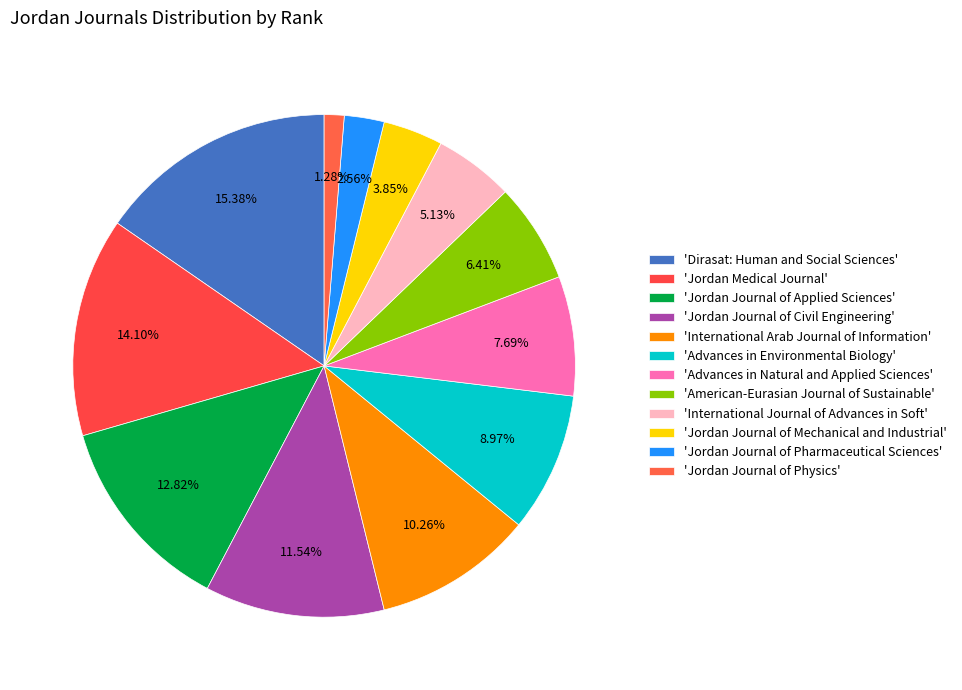

Count the number of slices in the pie.

12